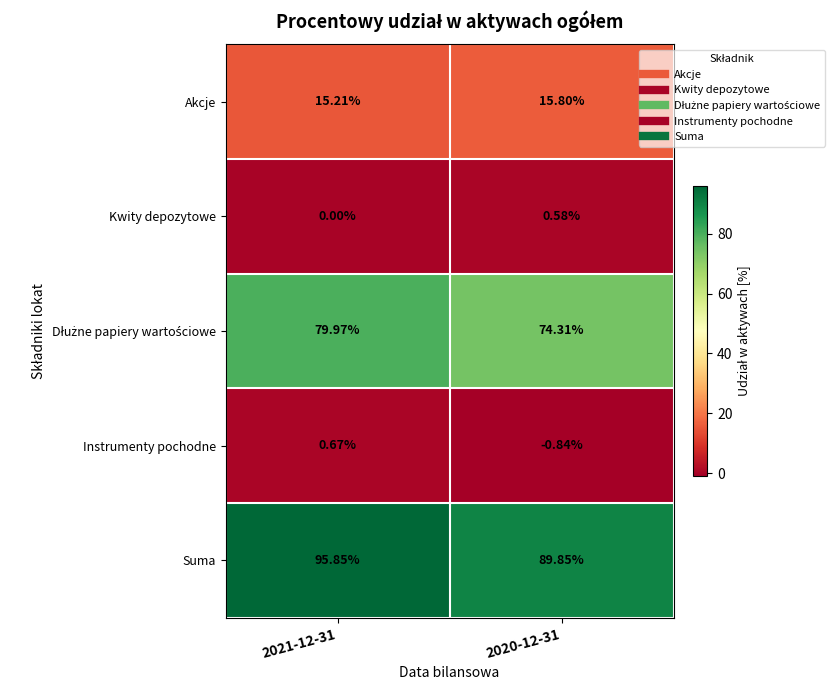

Which series has the widest spread of values?

Suma